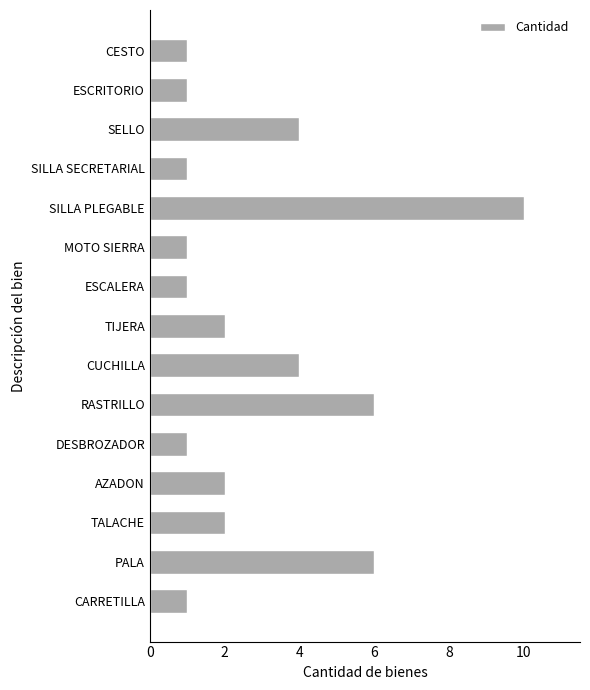

What is the approximate value at PALA?

6